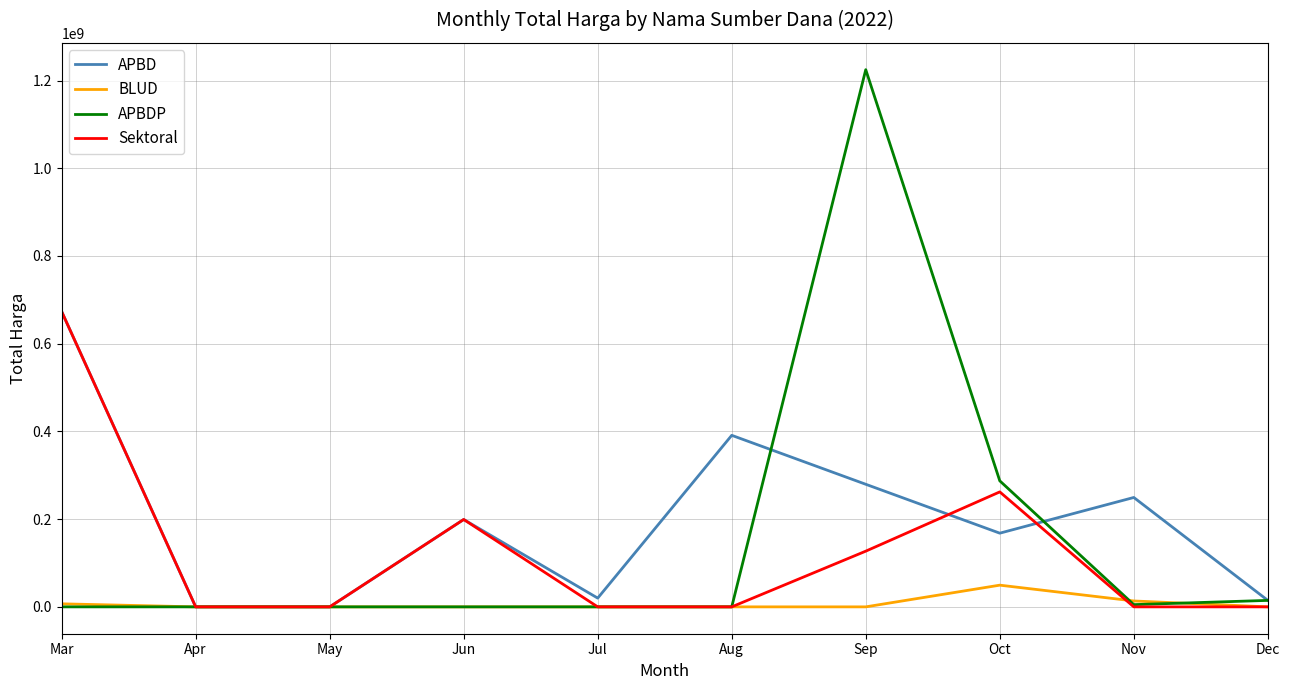

Which series has the widest spread of values?

APBDP